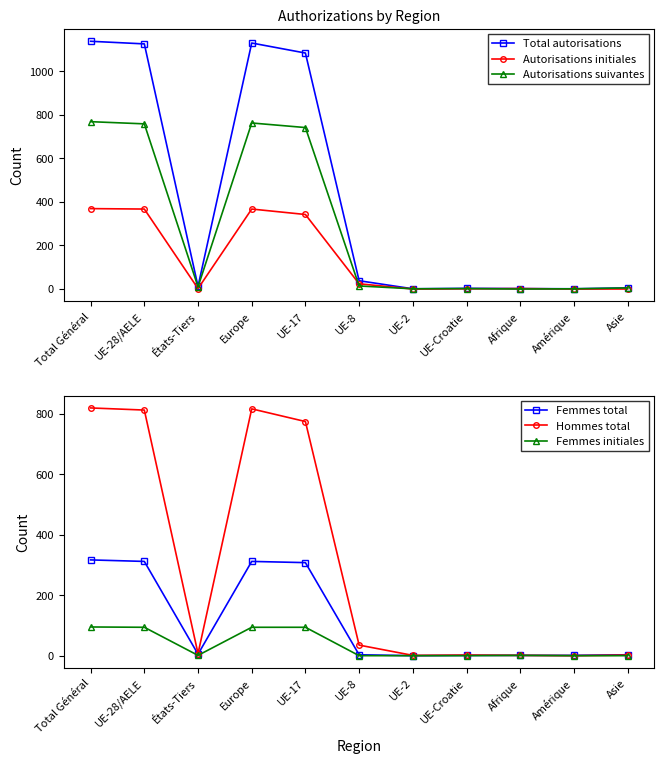

True or false: Autorisations suivantes has a value of 5 at Asie.

True